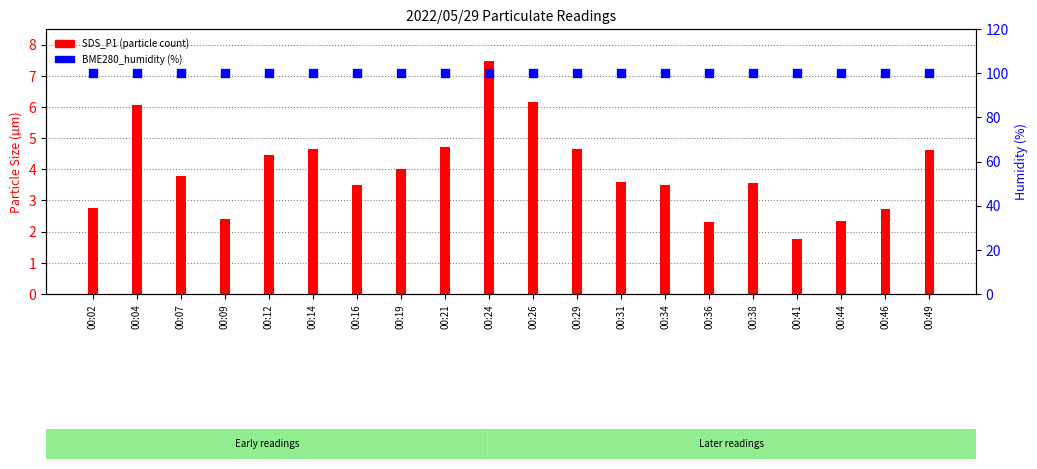

At how many categories does at least one series exceed 89?

20